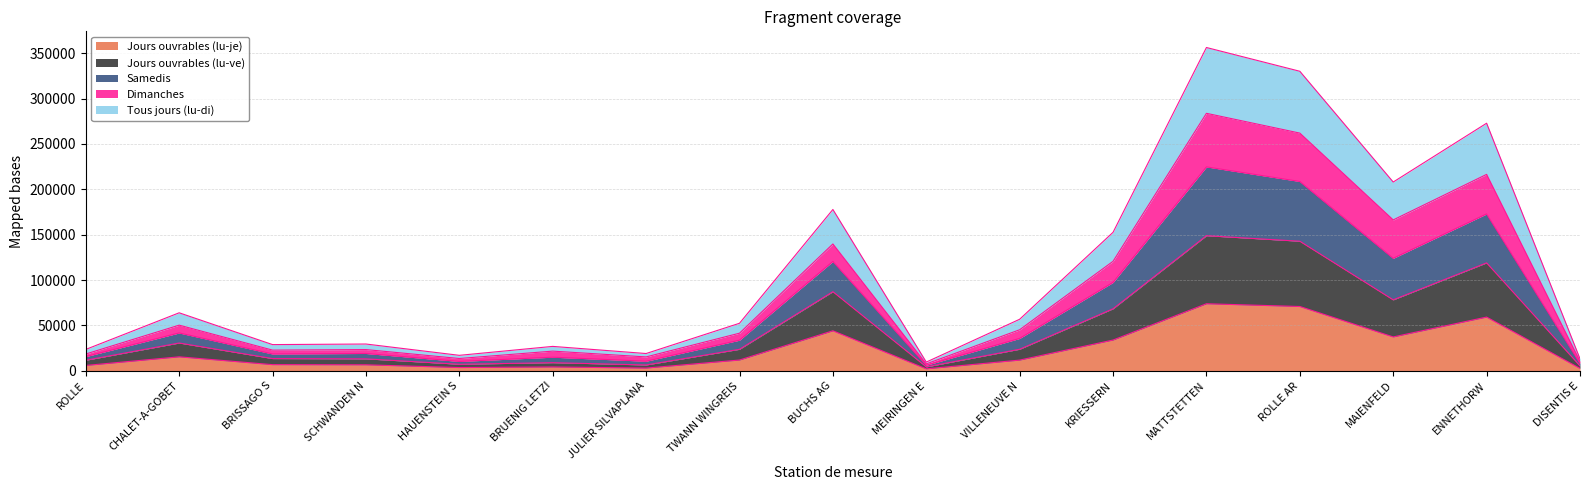

The value of Jours ouvrables (lu-je) at ROLLE AR is 70866.9. True or false?

True